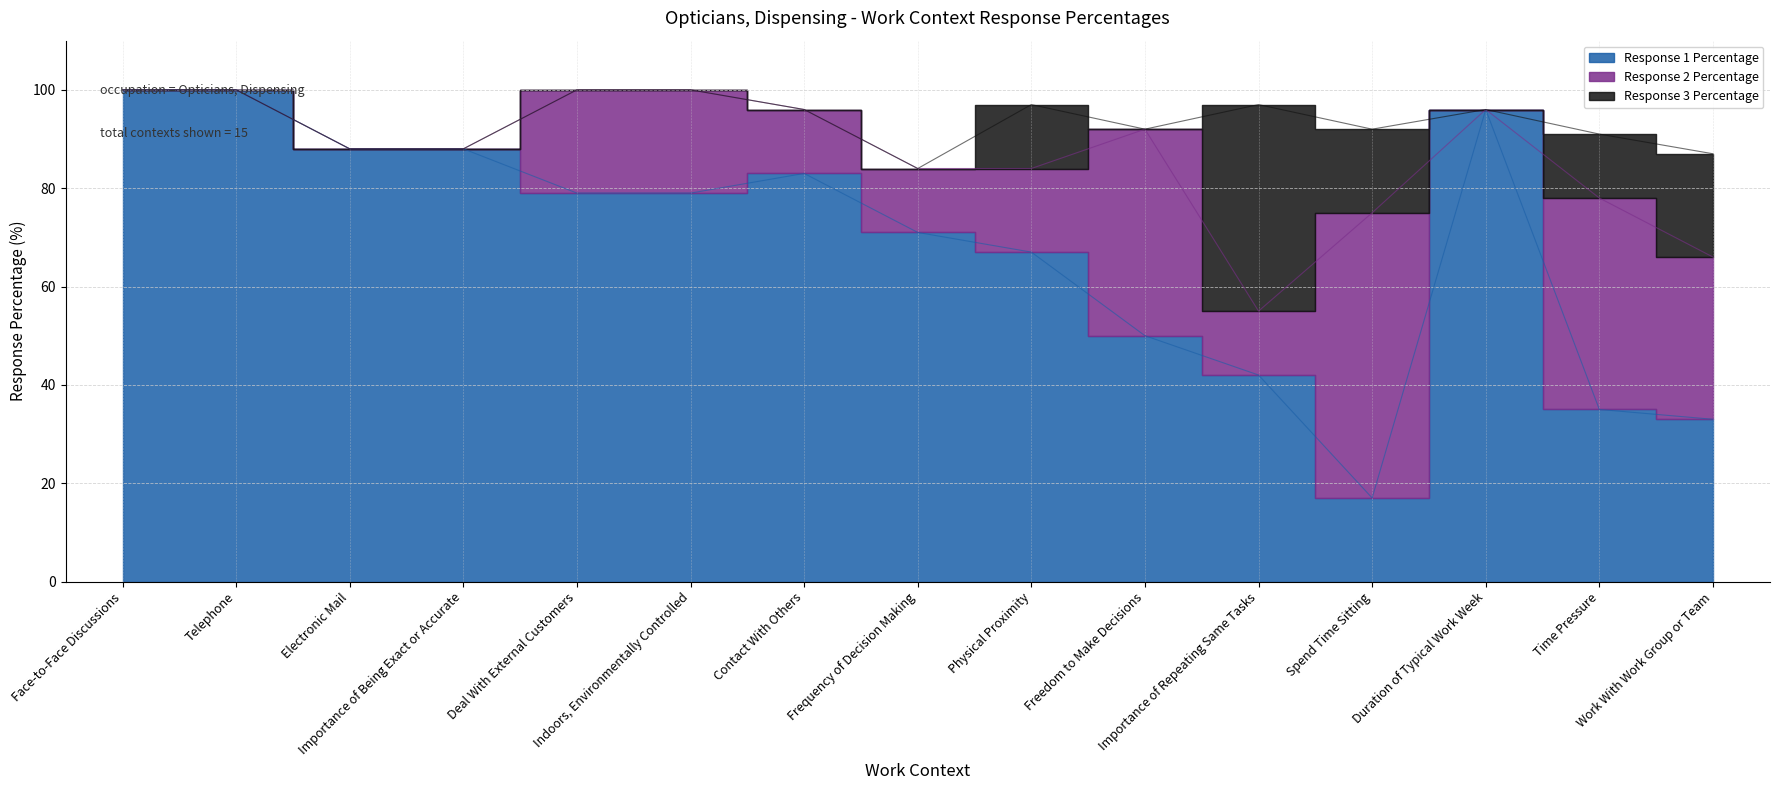

How many series are shown in this chart?

3